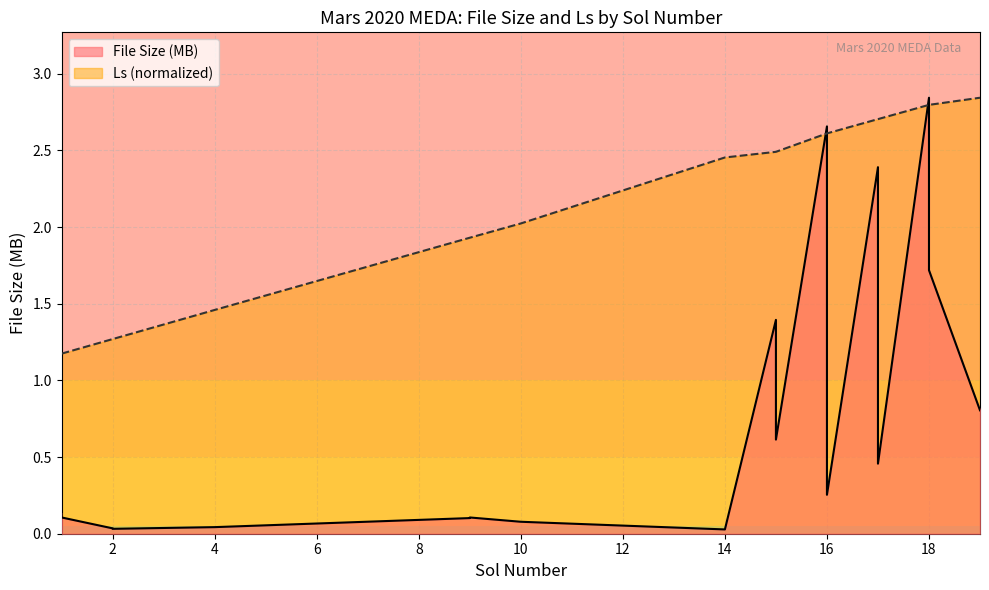

At which category does File Size (MB) reach its first local peak?

9